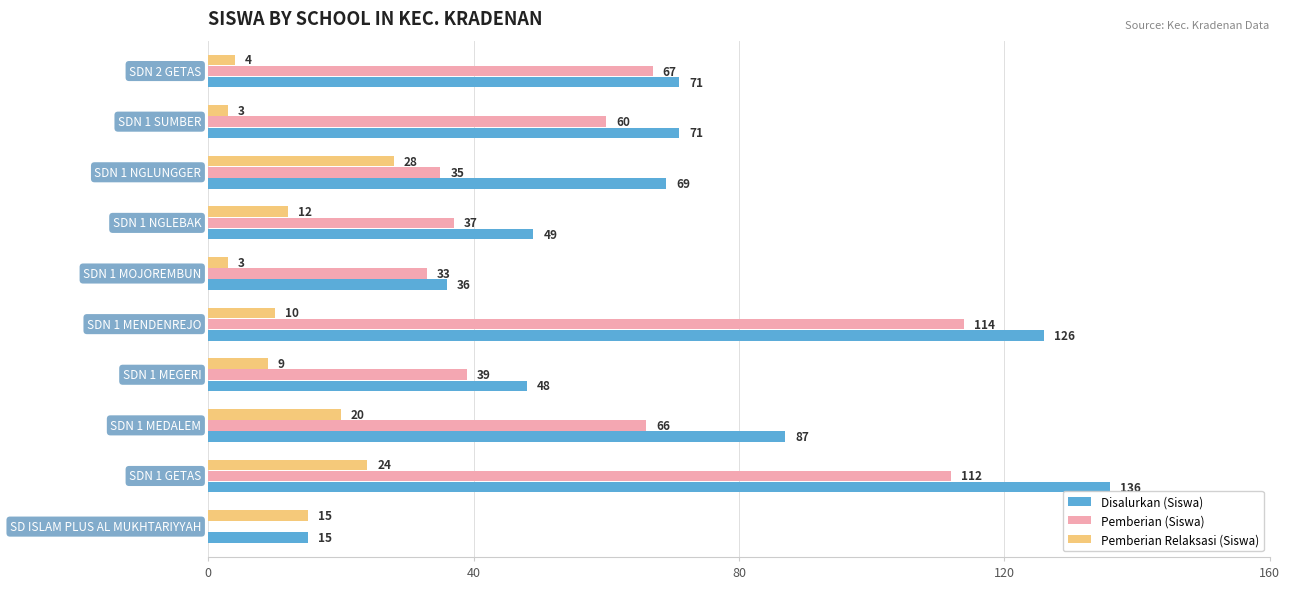

What is the sum of all Disalurkan (Siswa) values?

708